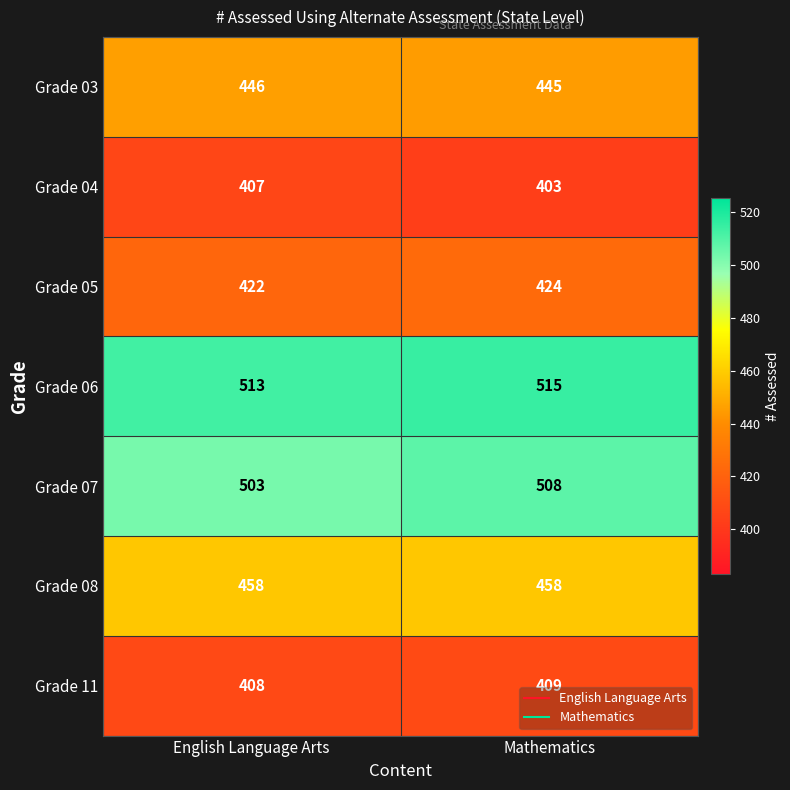

How many categories are shown in the chart?

2